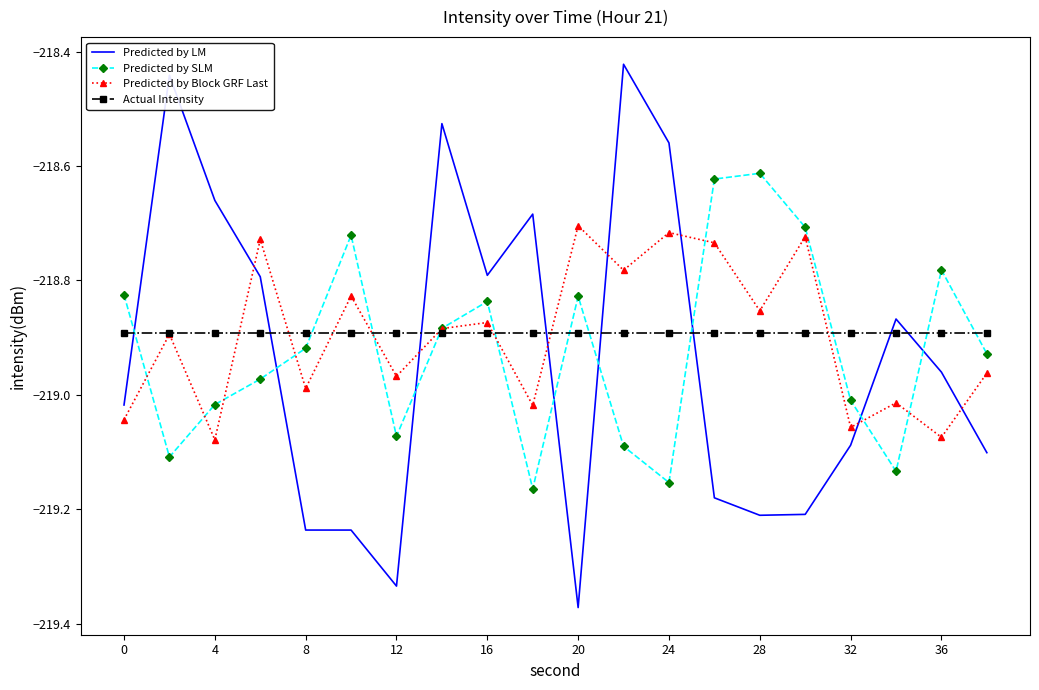

Which series has the widest spread of values?

Predicted by LM